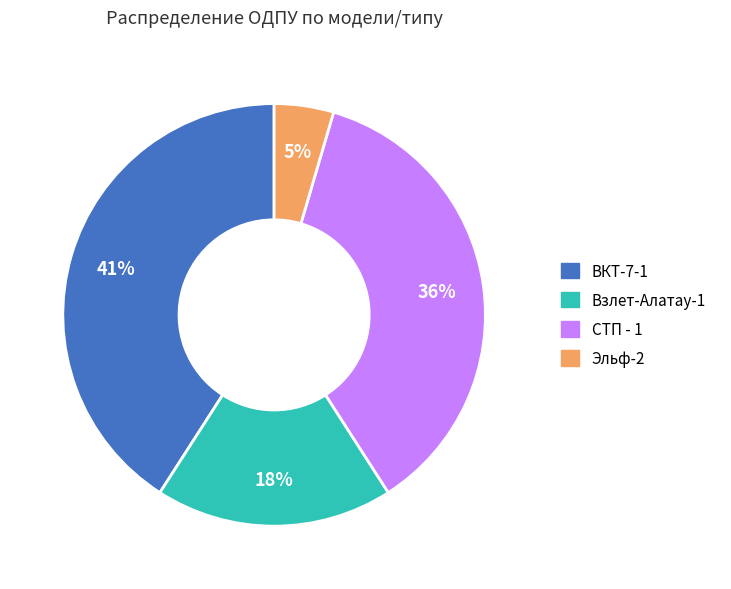

Which category has the smallest portion of the pie?

Эльф-2